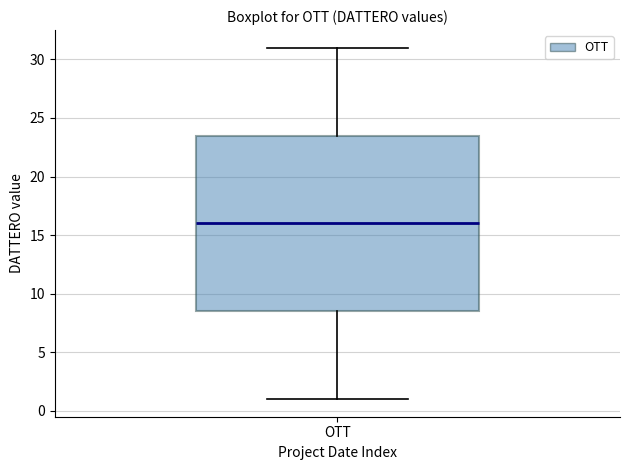

Where does the median line of the box for OTT sit on the y-axis? The values are not printed on the chart, so give them approximately, as read against the axis.

16.0